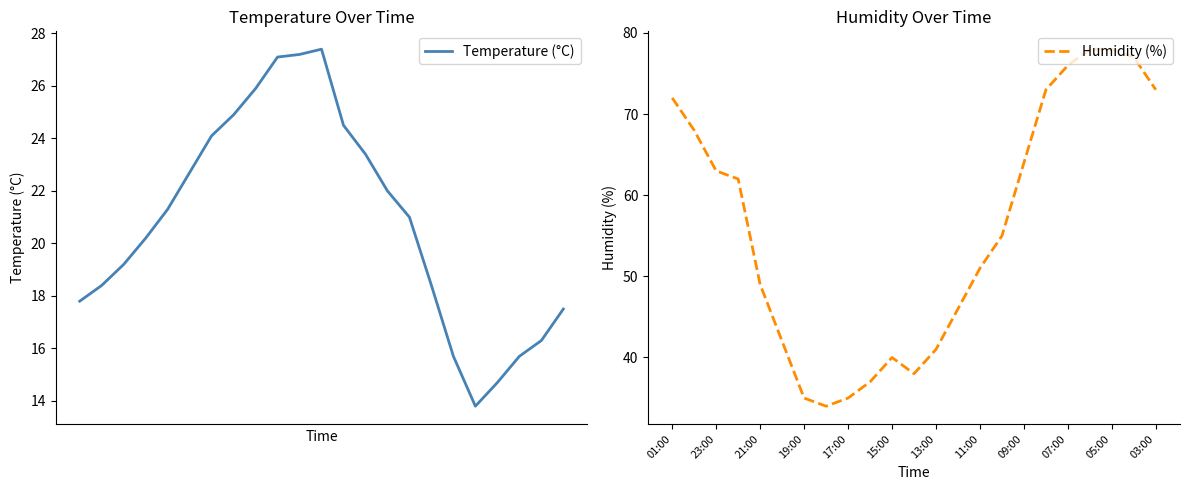

What is the minimum value for Humidity (%)?

34